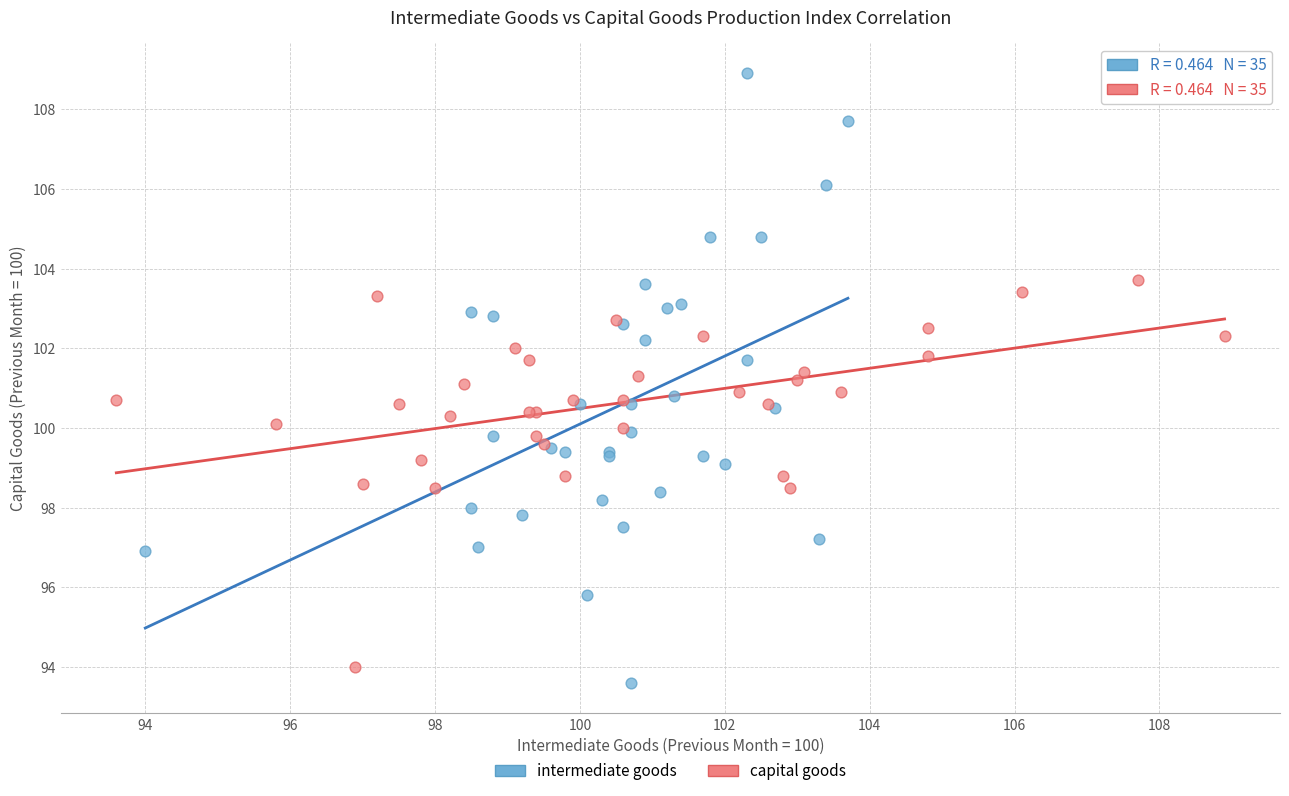

Which series has the widest spread of Y values?

intermediate goods